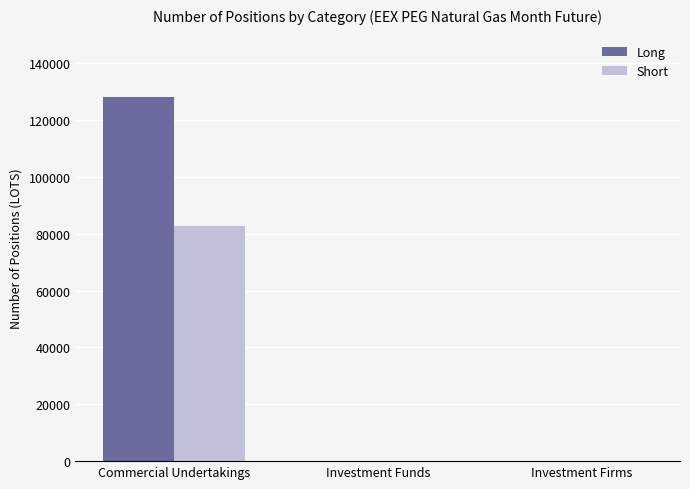

Which series has the largest total across all categories?

Long